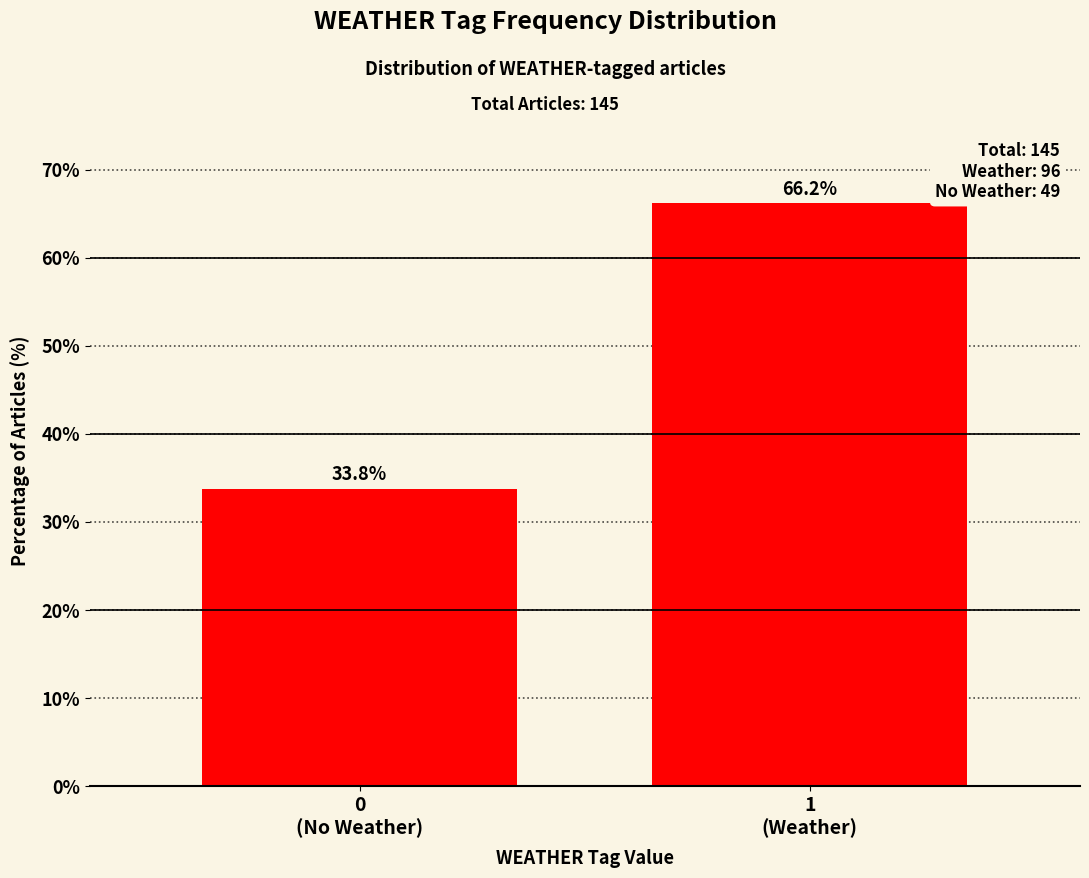

Reading left to right, list all the values displayed in this chart.

33.8	66.2